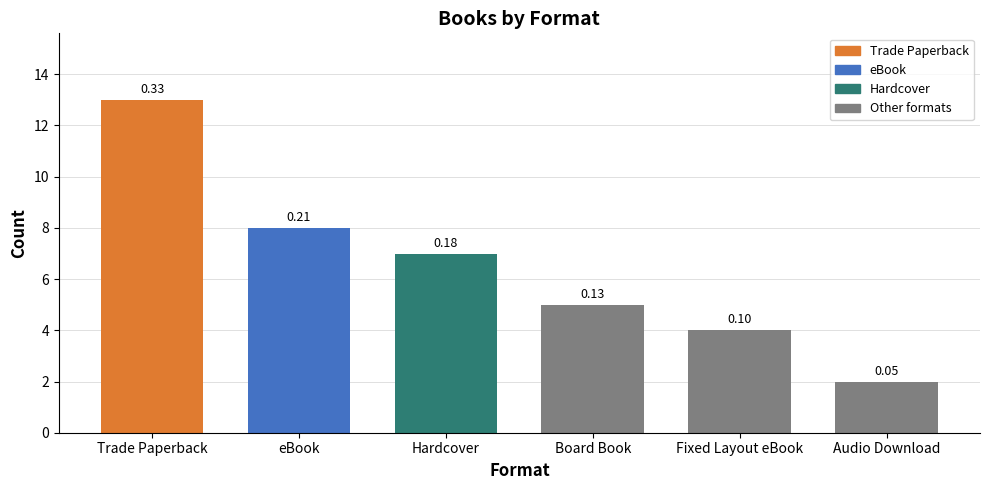

How many bars are there in total?

6